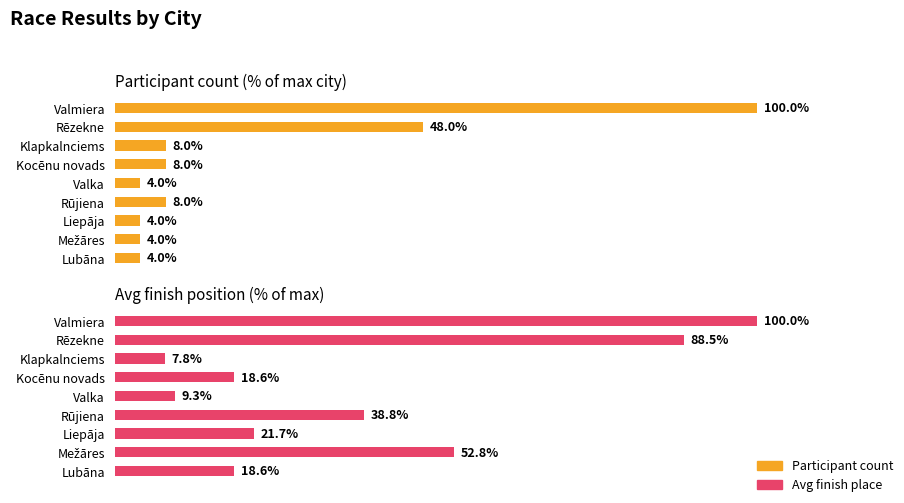

How many bars are there in total?

18